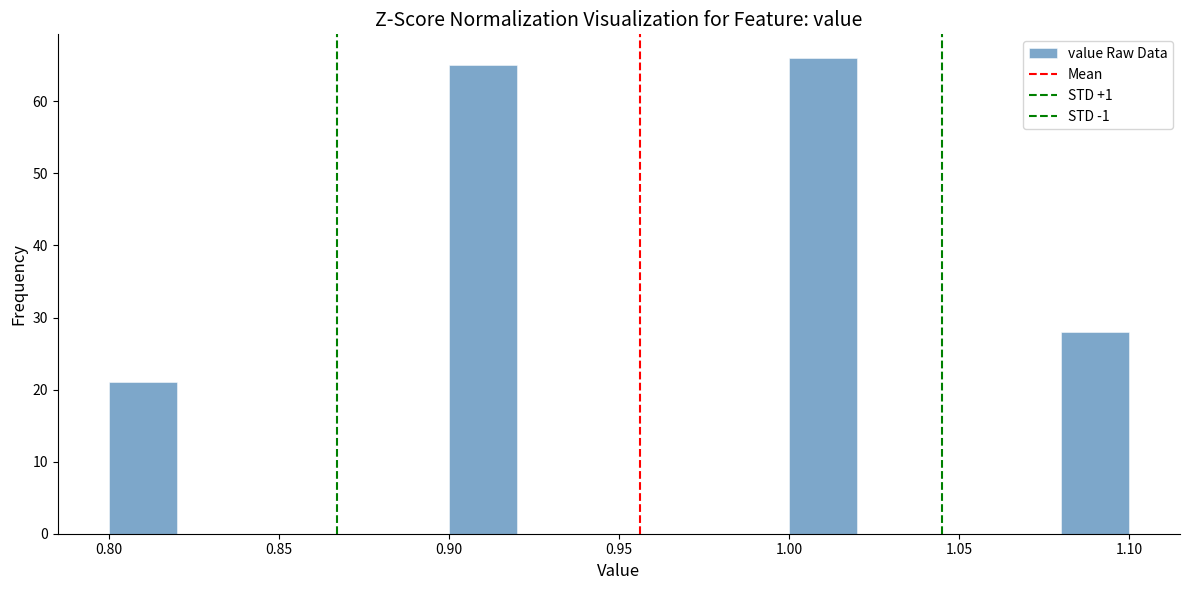

Reading left to right, list every bar in this chart as the range it spans on the x-axis followed by its height. The values are not printed on the chart, so give them approximately, as read against the axis.

0.80 to 0.82: 21
0.82 to 0.84: 0
0.84 to 0.86: 0
0.86 to 0.88: 0
0.88 to 0.90: 0
0.90 to 0.92: 65
0.92 to 0.94: 0
0.94 to 0.96: 0
0.96 to 0.98: 0
0.98 to 1.00: 0
1.00 to 1.02: 66
1.02 to 1.04: 0
1.04 to 1.06: 0
1.06 to 1.08: 0
1.08 to 1.10: 28